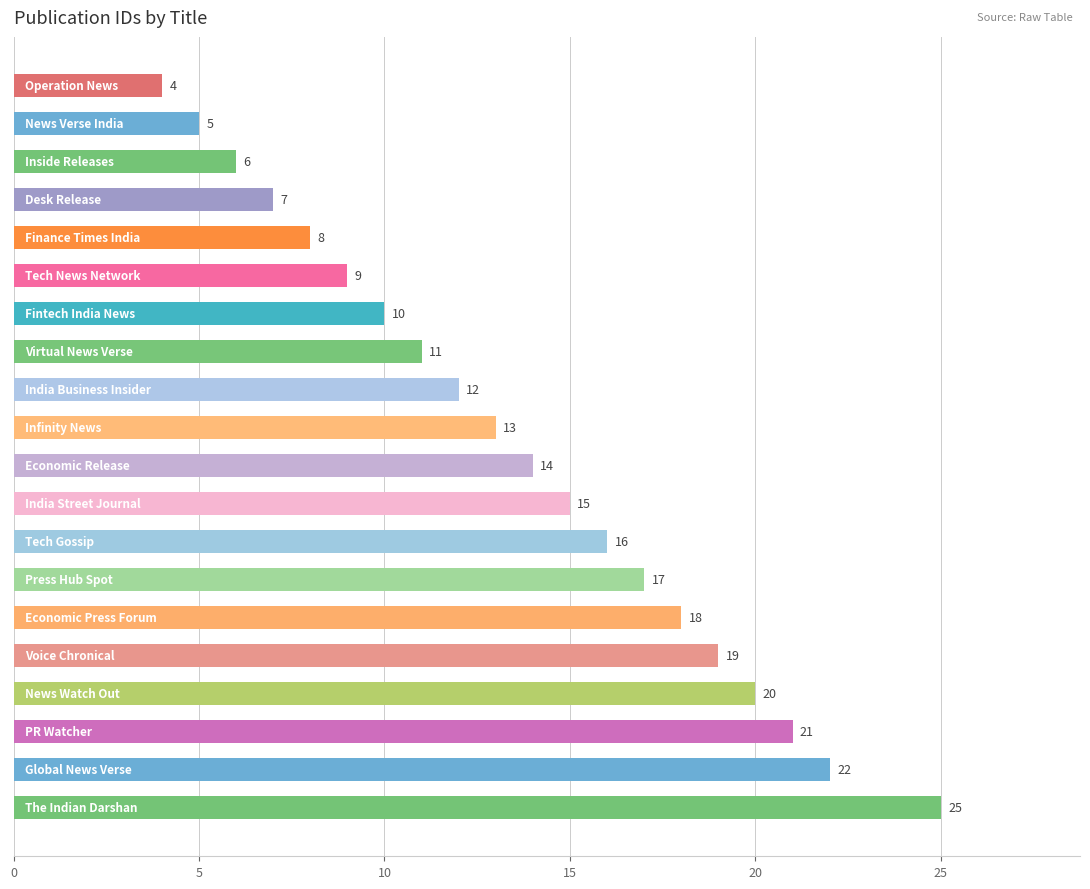

What is the minimum value shown in the chart?

4